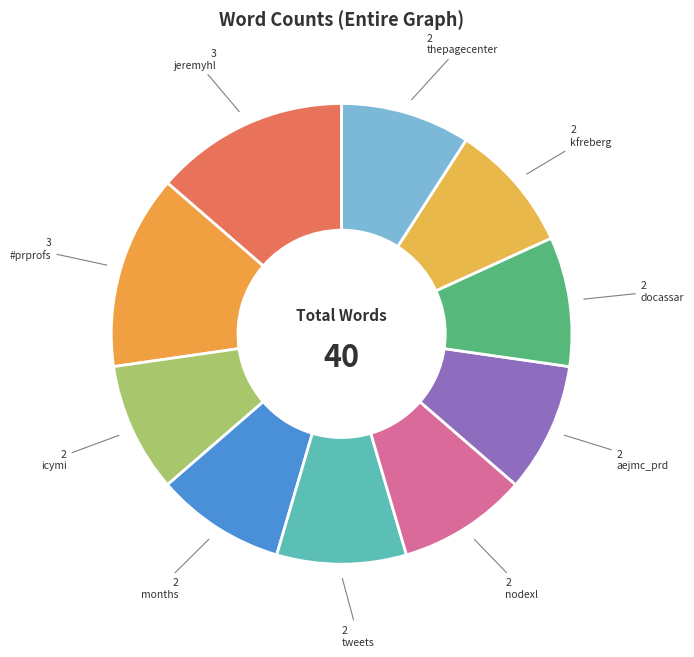

How many slices are in this pie chart?

10